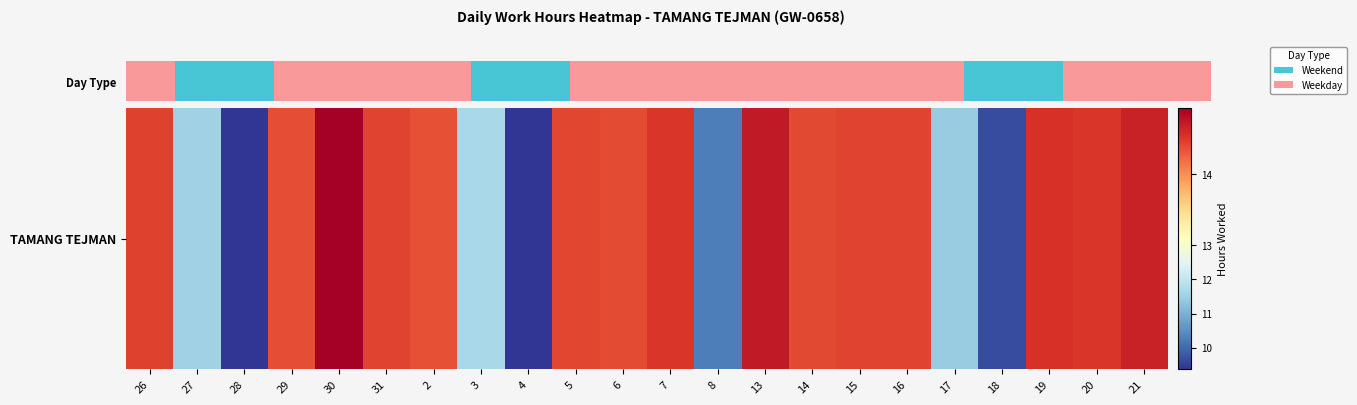

What is the ratio of the value at 3 to the value at 18?

1.2